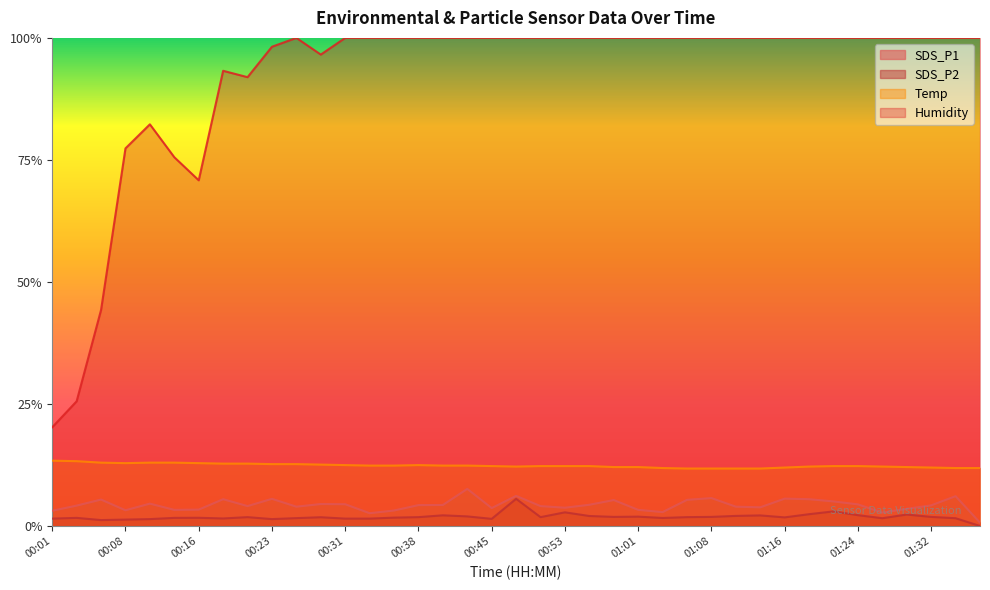

At which category does Humidity reach its first local valley?

00:16